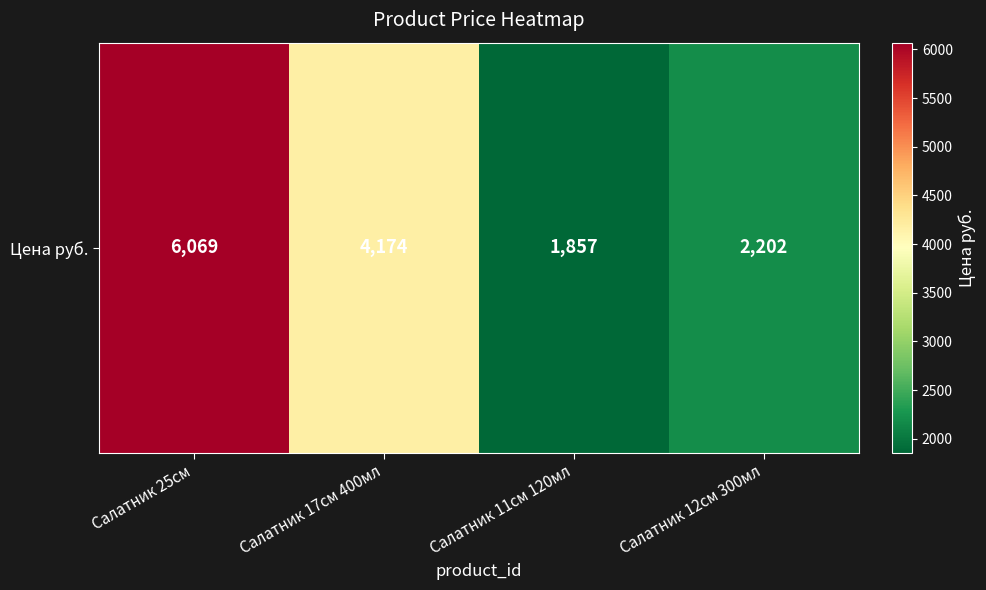

The chart shows a value of 504 at Салатник 12см 300мл. True or false?

False